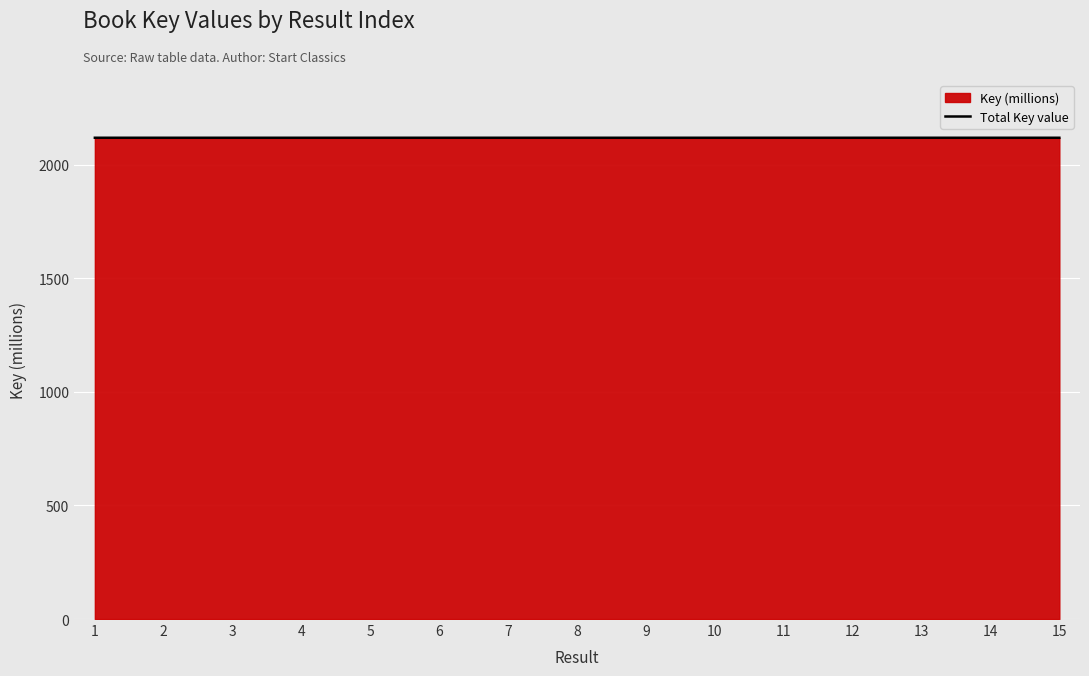

What is the approximate value at 13?

2117.9